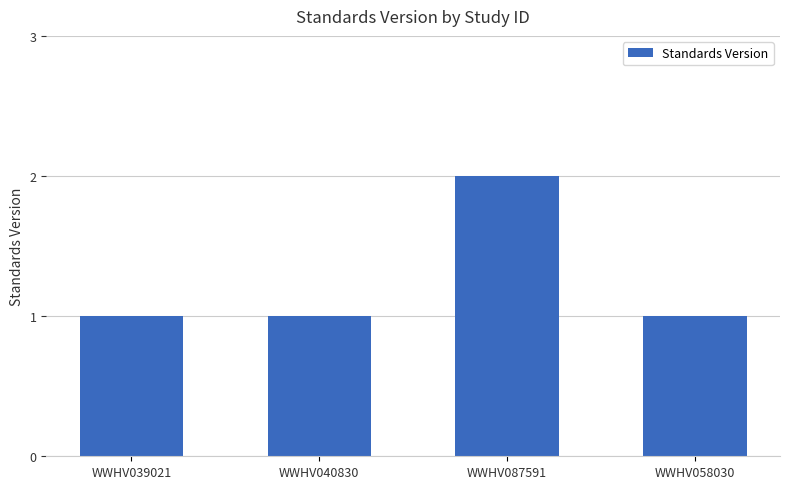

The value at WWHV087591 is 1. True or false?

False